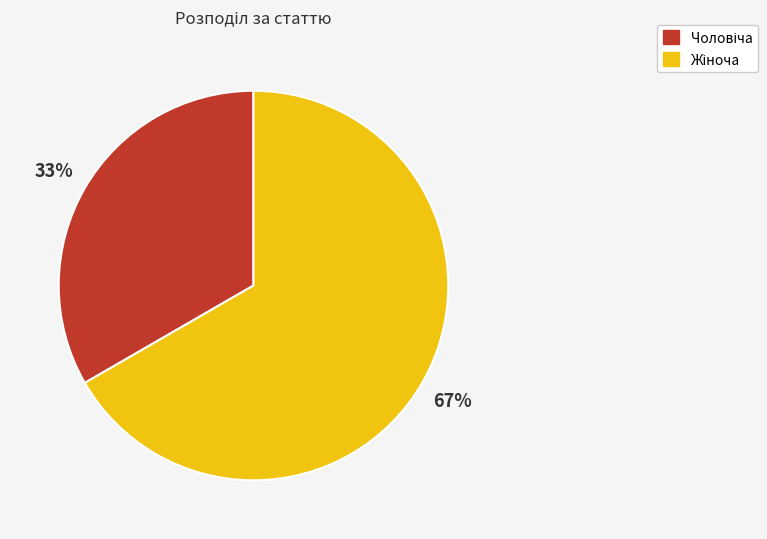

To the nearest percent, what is the average slice percentage?

50%